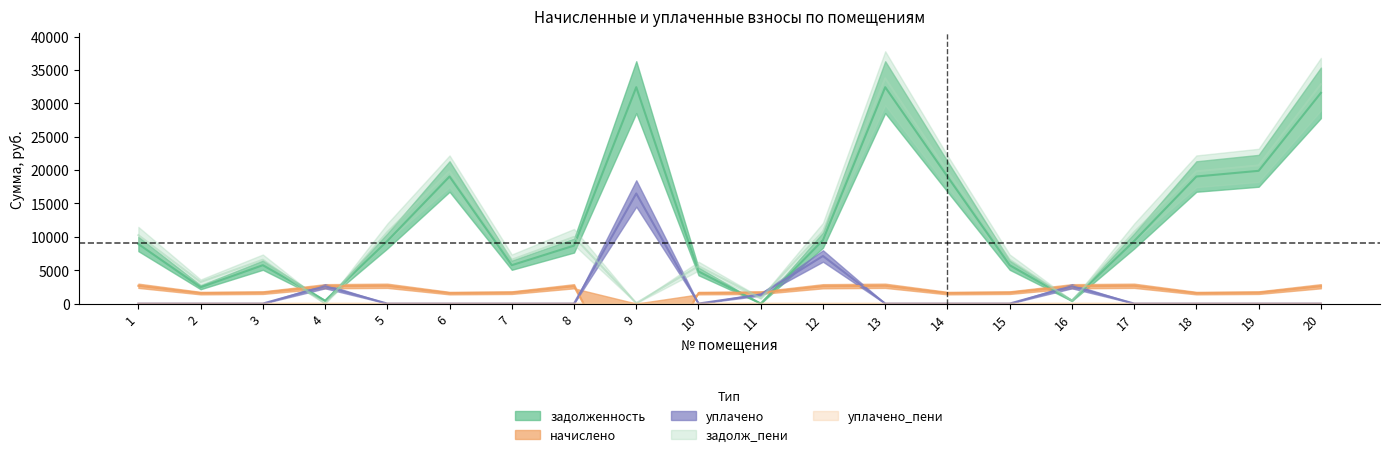

Rank the categories by задолж_пени value from lowest to highest.

4, 9, 16, 11, 2, 10, 3, 7, 15, 8, 1, 5, 17, 12, 6, 14, 18, 19, 20, 13